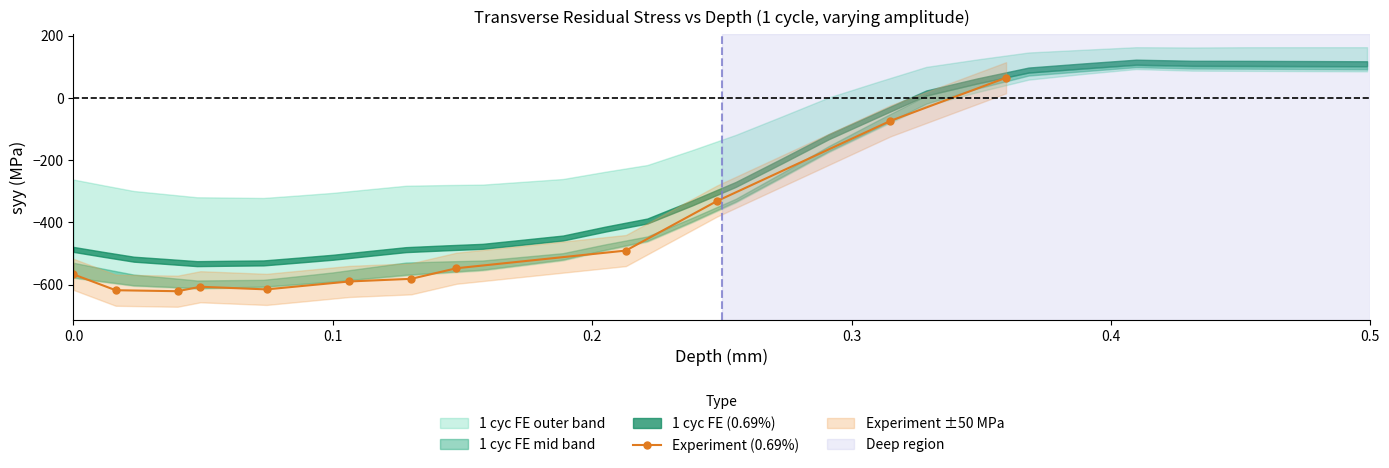

Does the chart have visible grid lines?

No